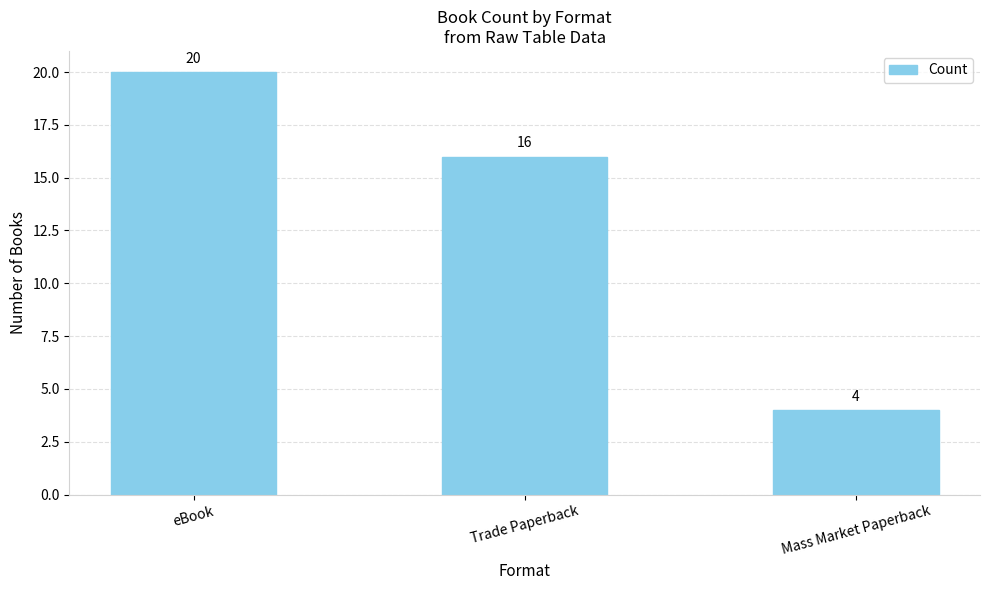

What is the smallest value displayed?

4